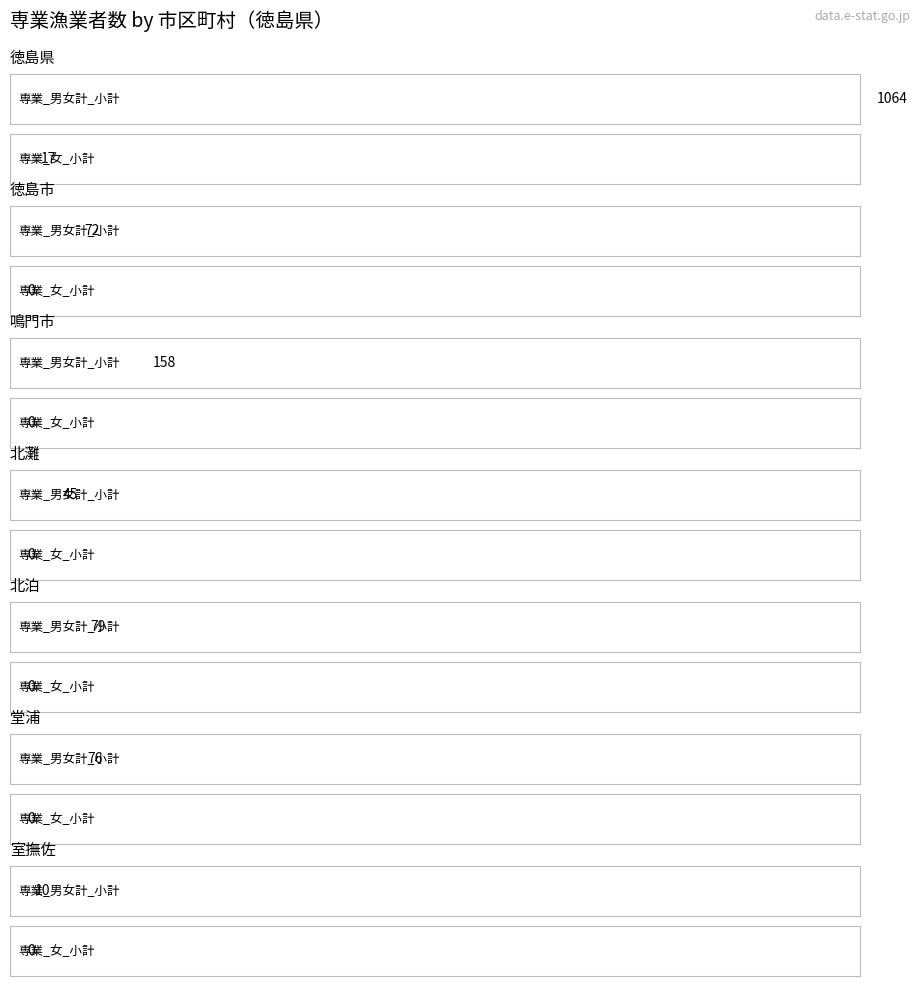

What is the total value across all series at 北灘?

45